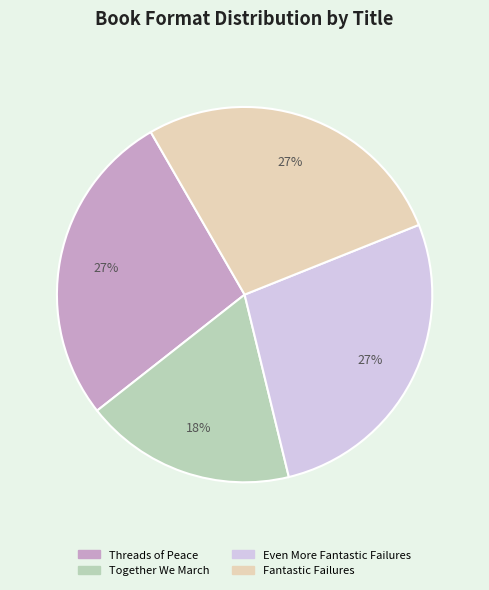

Which slice is the smallest?

Together We March